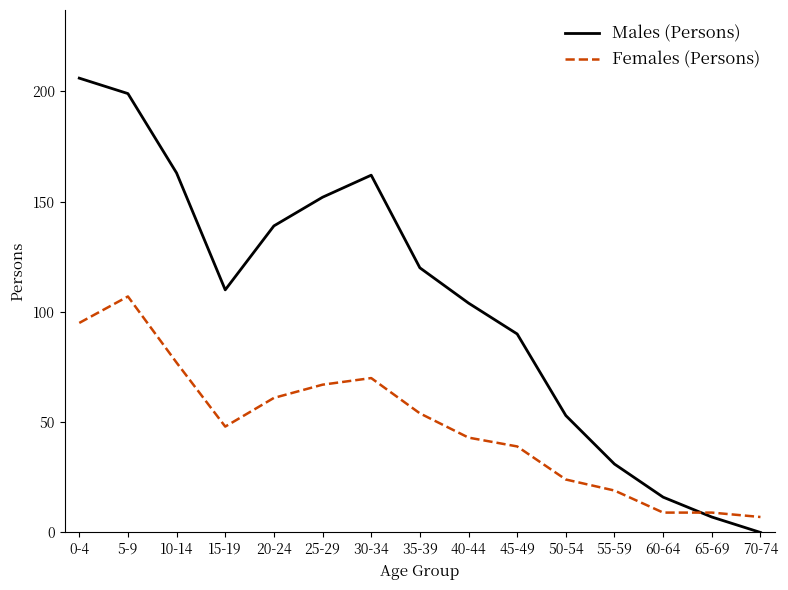

Reading left to right, what are all the values shown in this chart?

Males (Persons): 206	199	163	110	139	152	162	120	104	90	53	31	16	7	0
Females (Persons): 95	107	77	48	61	67	70	54	43	39	24	19	9	9	7